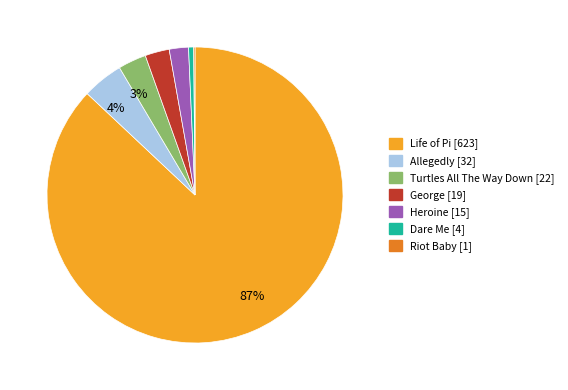

True or false: Dare Me [4] accounts for 1% of the total.

True